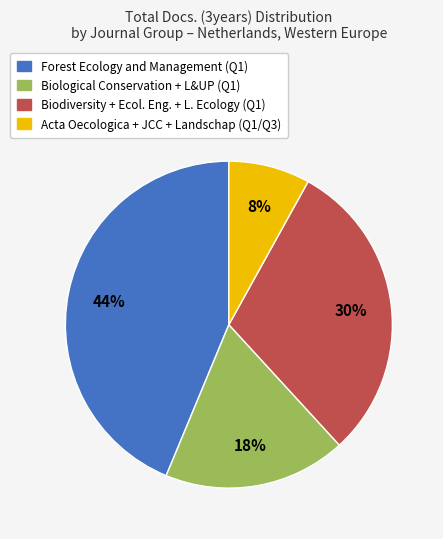

Is there any slice that represents more than half of the pie?

No